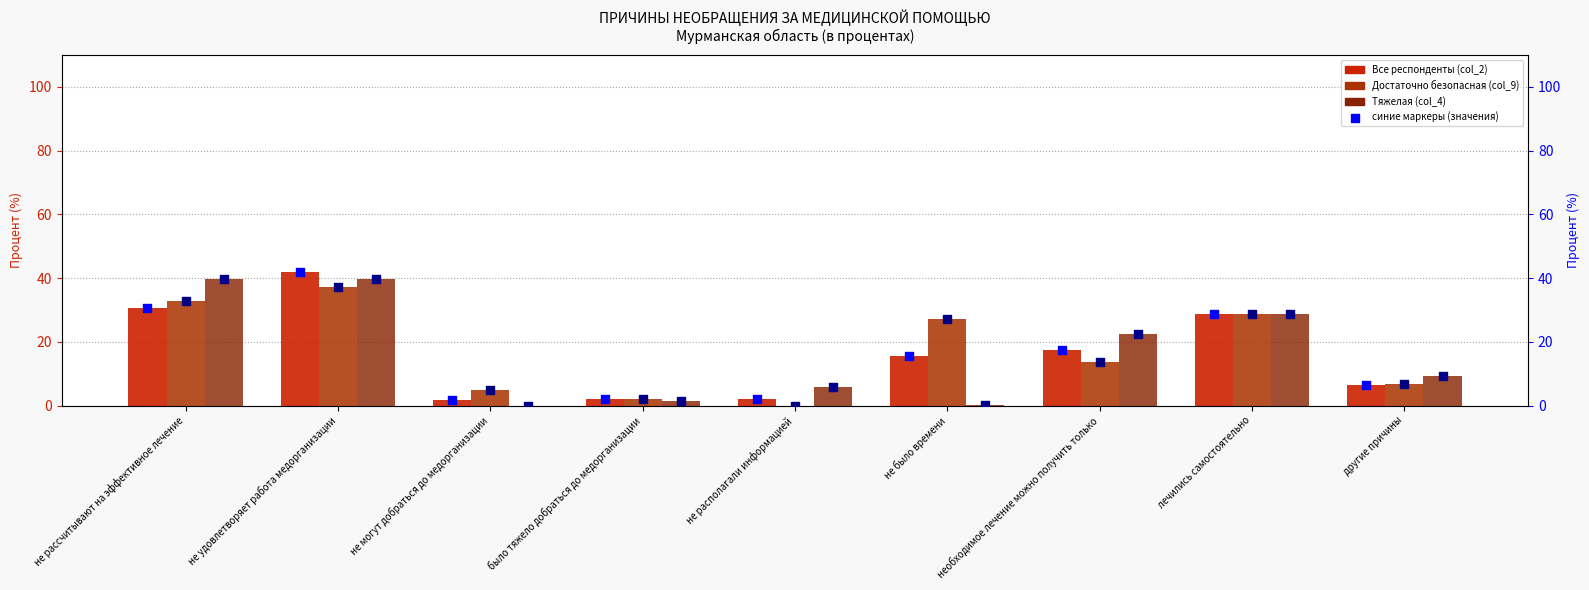

Which series has the largest total across all categories?

Достаточно безопасная (col_9)